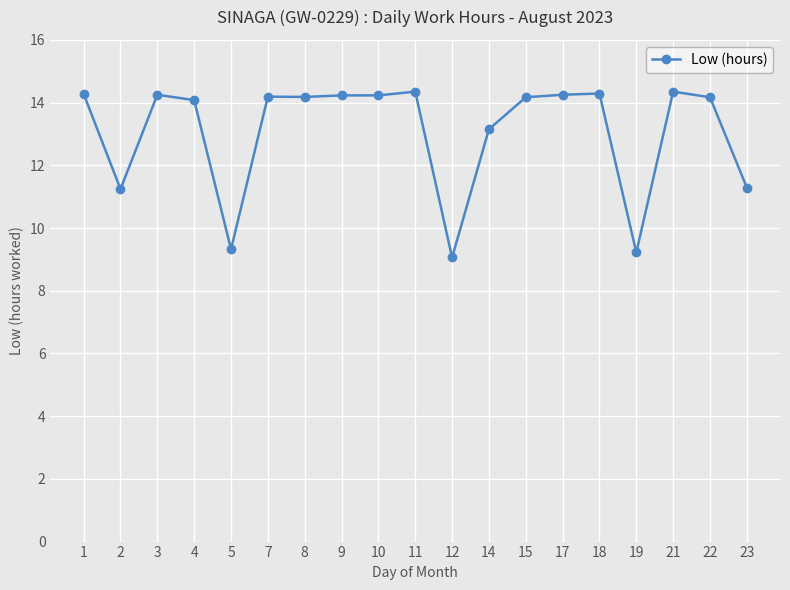

How many series are shown in this chart?

1